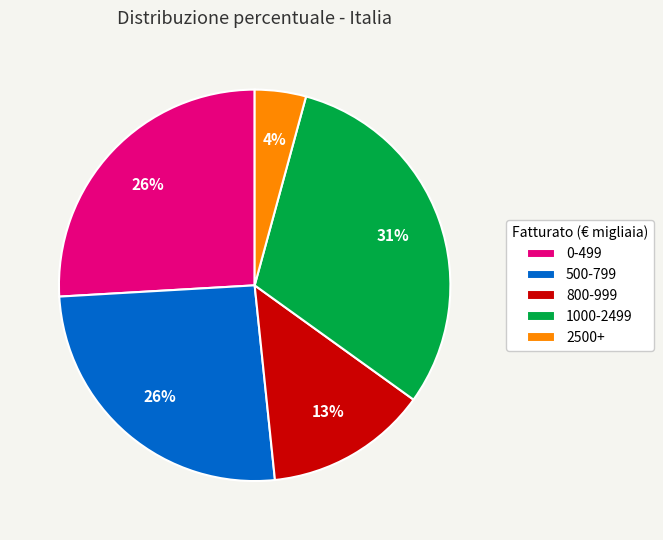

What percentage is the 1000-2499 slice, to the nearest percent?

31%